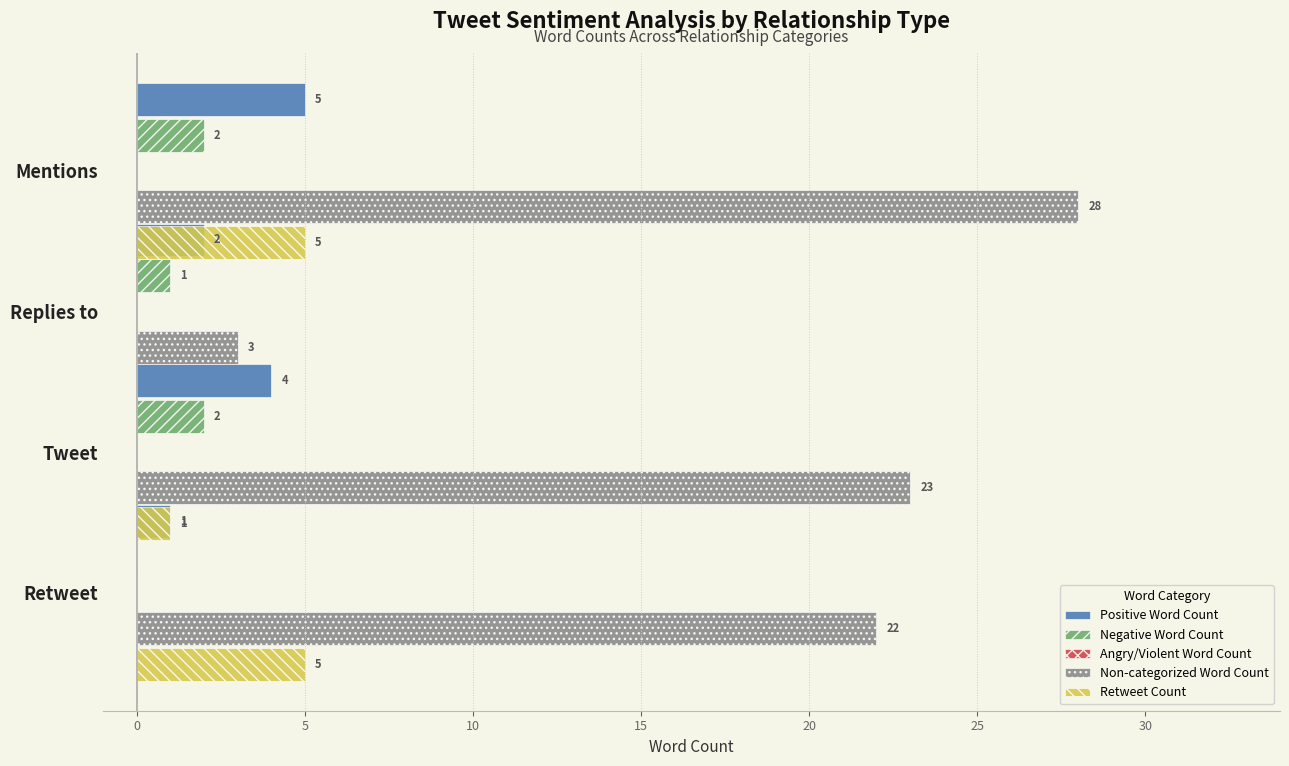

How many bars are there in each group?

5